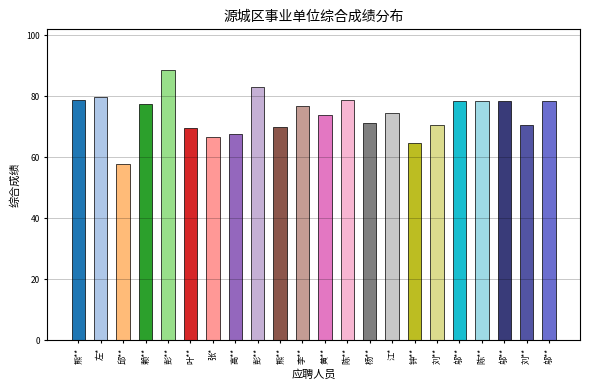

Reading left to right, what are all the values shown in this chart?

熊**=78.8	左*=79.6	邱**=57.6	赖**=77.4	彭**=88.6	叶**=69.5	张*=66.5	高**=67.6	彭**=83.1	熊**=69.8	李**=76.9	黄**=73.8	陈**=78.8	杨**=71.3	江*=74.4	钟**=64.5	刘**=70.4	邬**=78.4	陈**=78.3	邬**=78.4	刘**=70.4	邬**=78.4